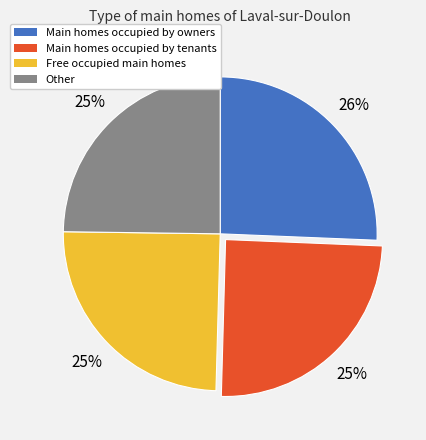

To the nearest percent, what is the average slice percentage?

25%